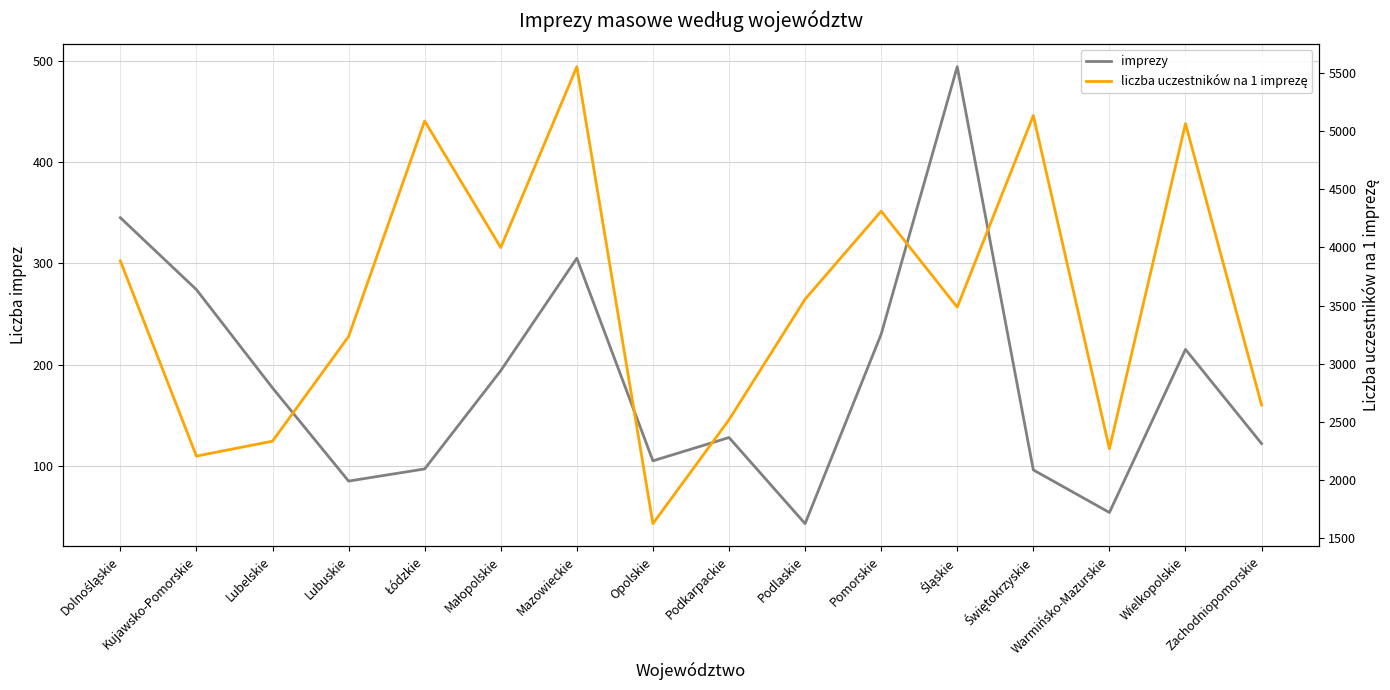

What is the label of the 12th point from the left?

Śląskie